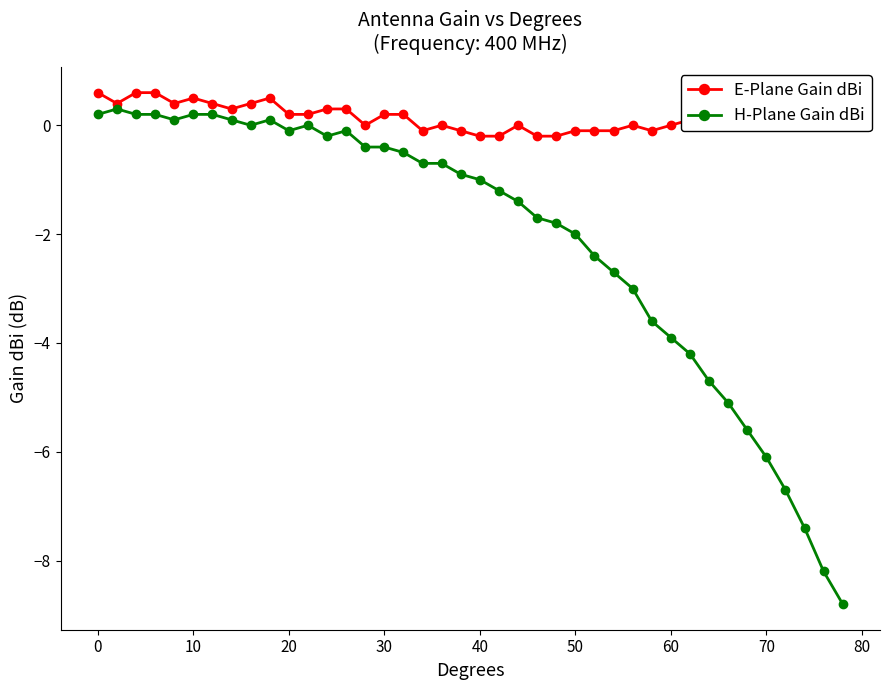

True or false: E-Plane Gain dBi and H-Plane Gain dBi intersect in this chart.

False